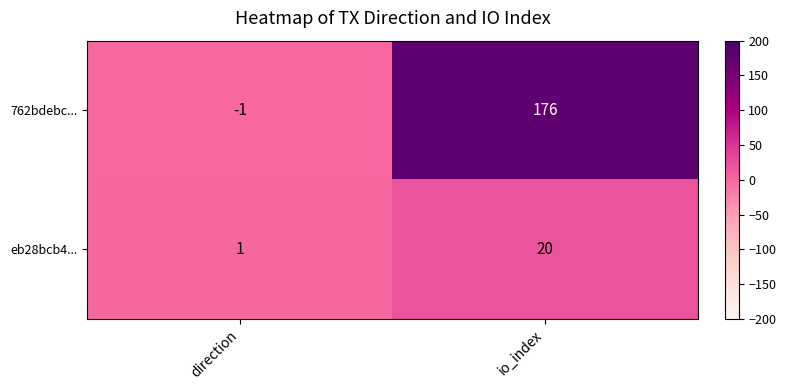

The eb28bcb4... series shows 30 at io_index. True or false?

False